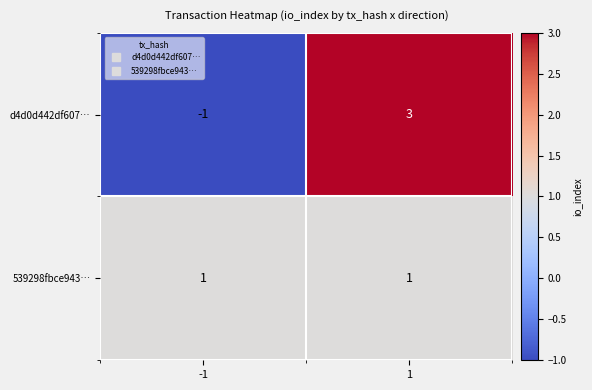

Reading left to right, transcribe all the data shown in this chart.

d4d0d442df607…: -1	3
539298fbce943…: 1	1